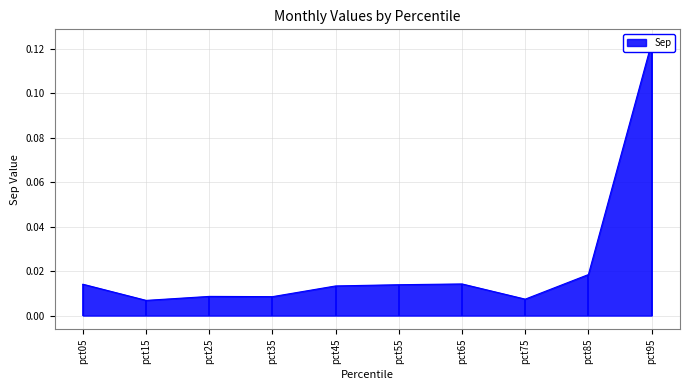

Read the value at pct95.

0.1